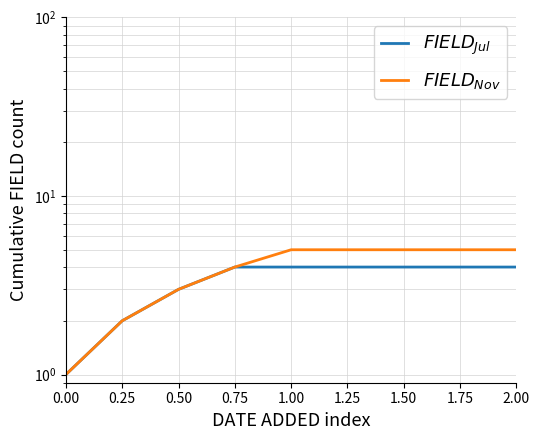

At which category is the sum across all series the highest?

1.00